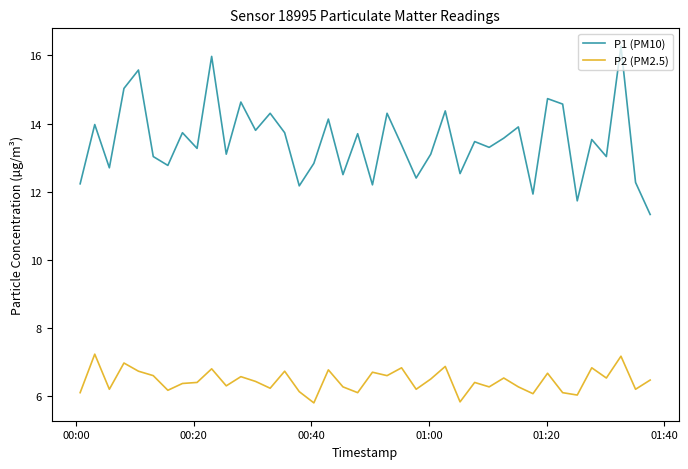

Which series has the widest spread of values?

P1 (PM10)